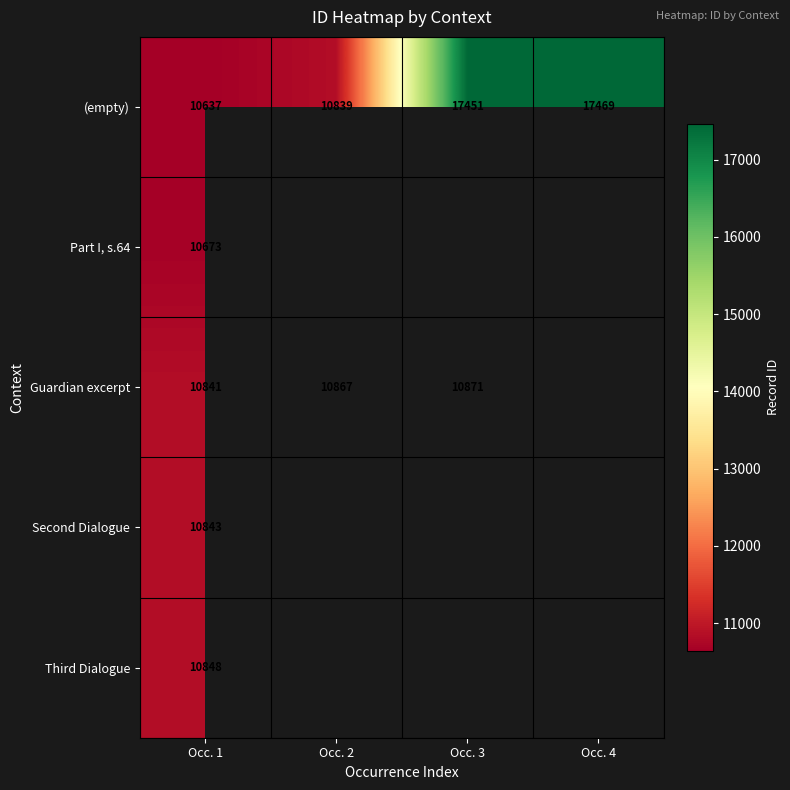

The (empty) series shows 10637 at Occ. 1. True or false?

True